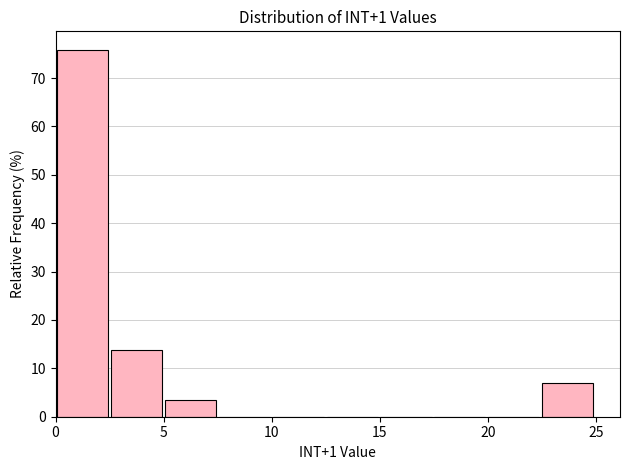

How tall is the bar that spans 22.5 to 25.0 on the x-axis? Neither the bar edges nor the heights are printed on the chart, so give them approximately, as read against the axes.

7